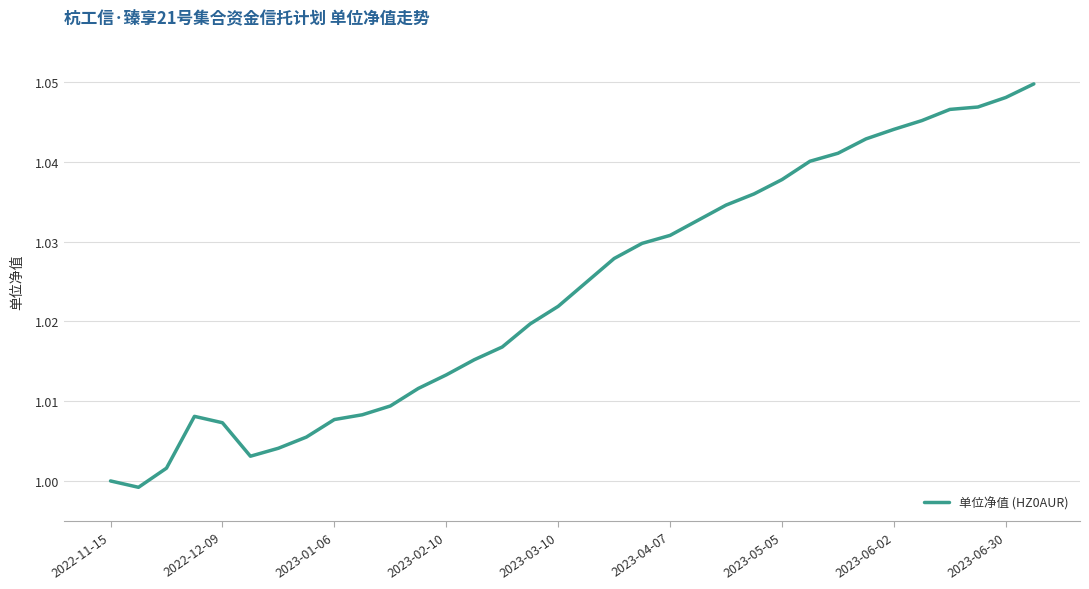

Does the chart have visible grid lines?

Yes